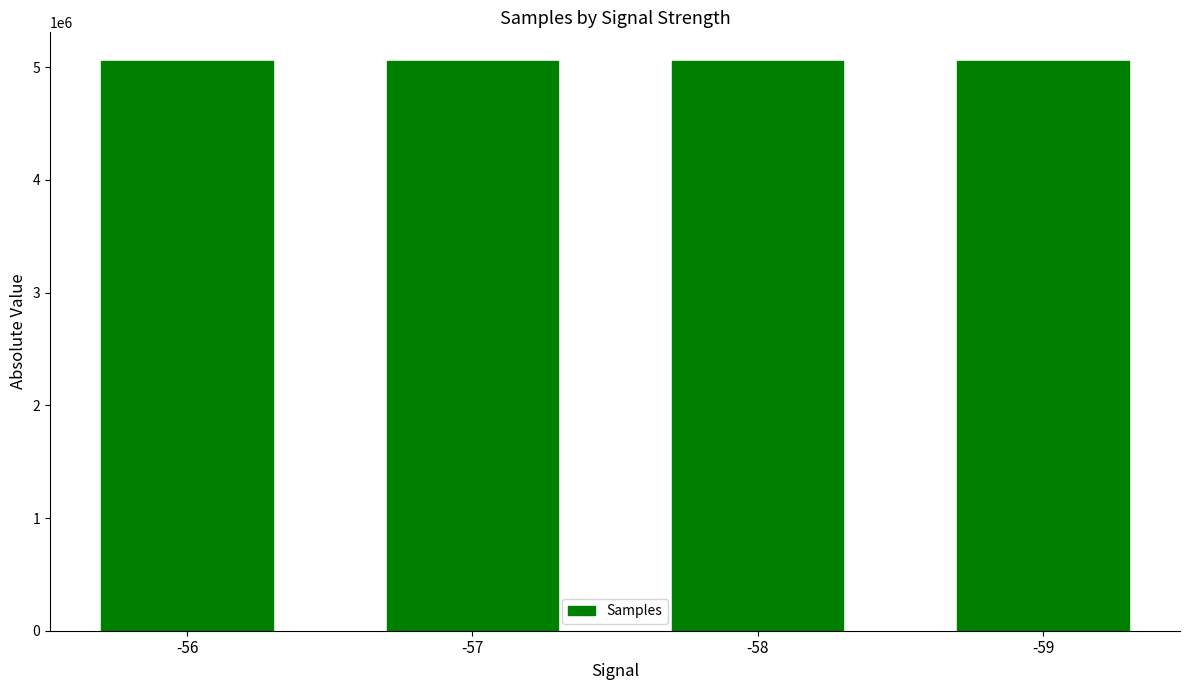

Approximately how many times larger is the value at -56 compared to -59?

1.0